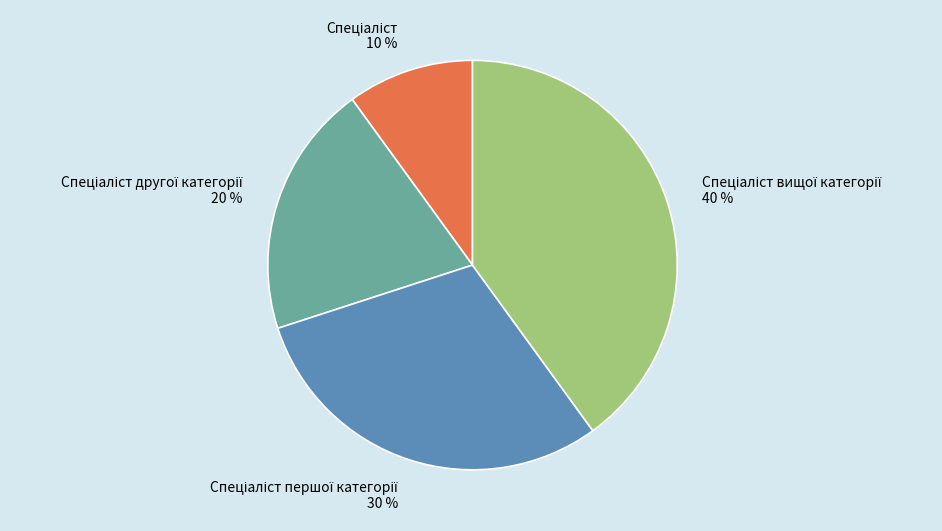

To the nearest percent, what is the difference between the largest and smallest slice percentages?

30%